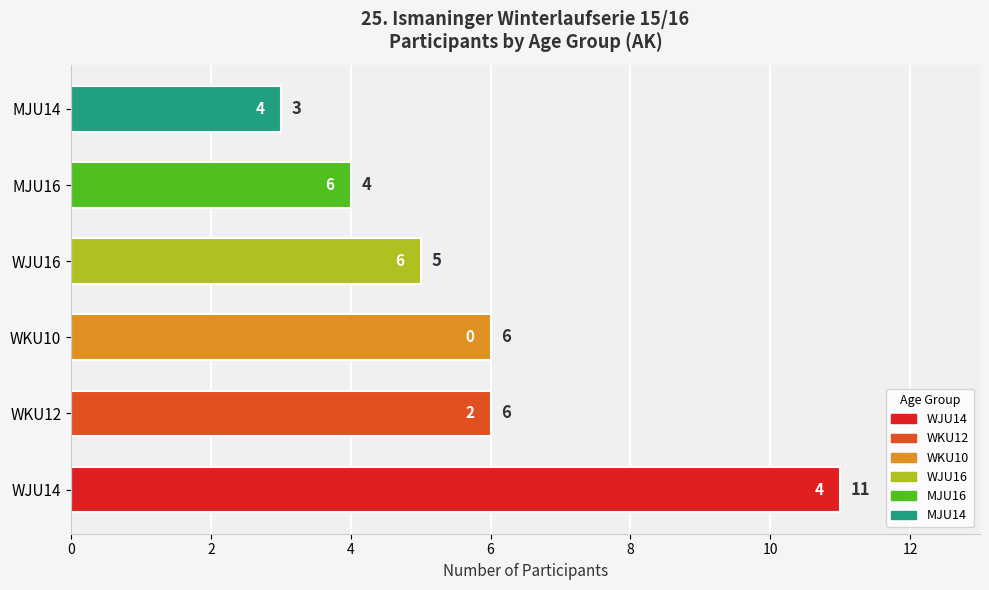

What is the approximate value at MJU14?

3